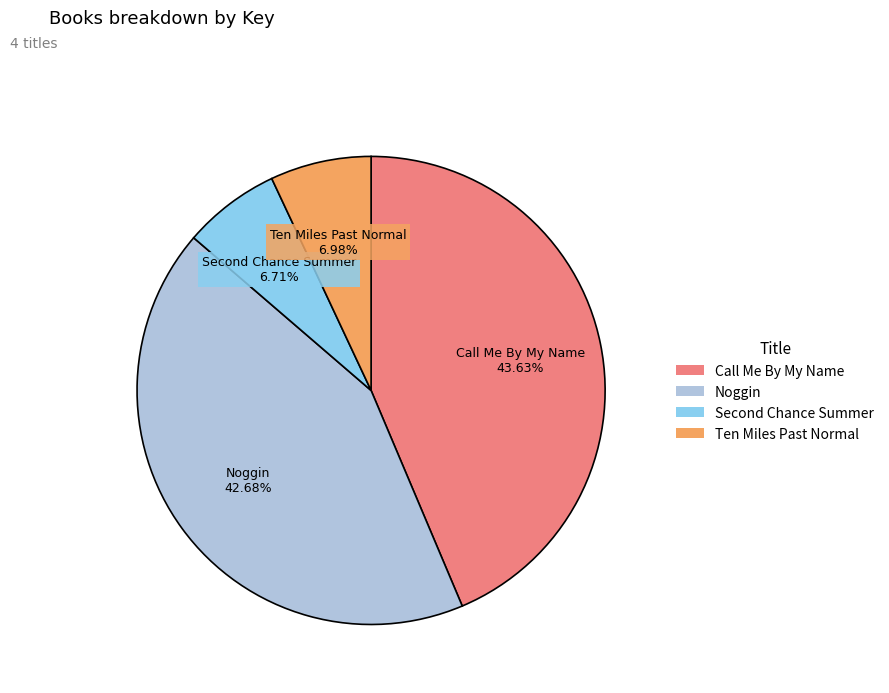

Which category has the biggest portion of the pie?

Call Me By My Name